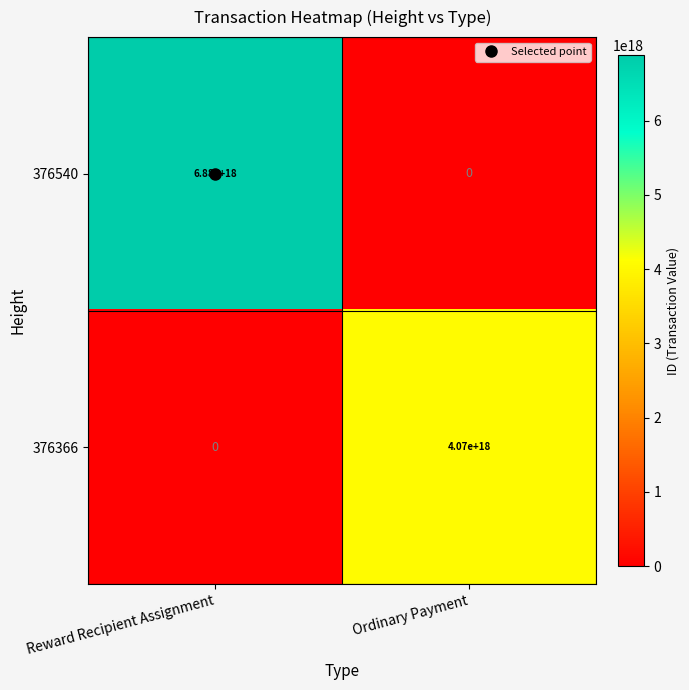

Rank the categories by 376540 value from highest to lowest.

Reward Recipient Assignment, Ordinary Payment